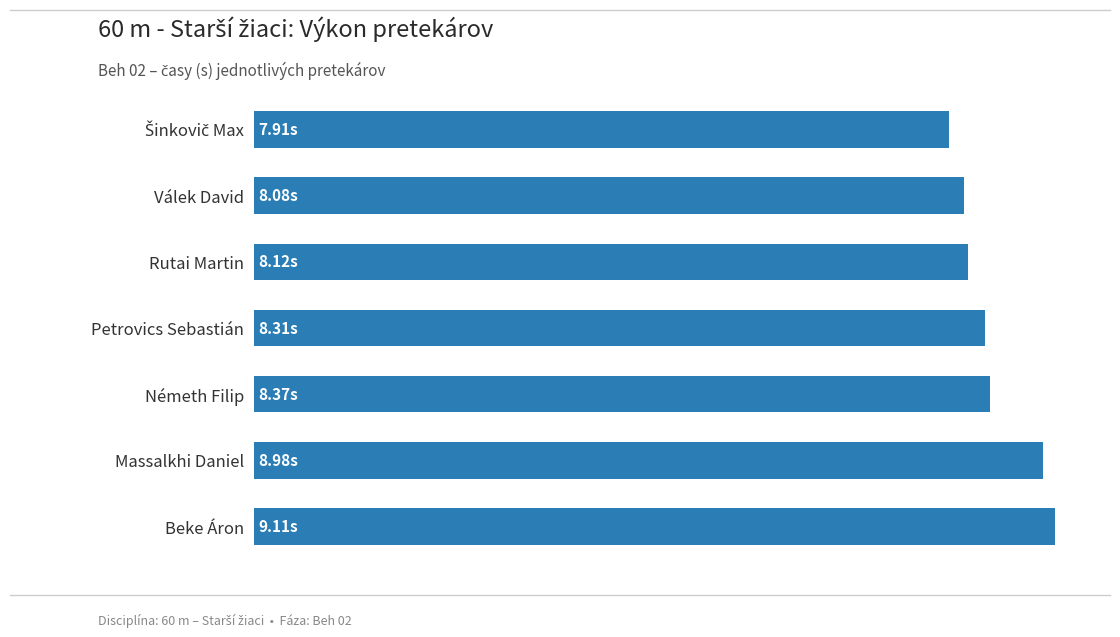

Does the chart contain any negative values?

No